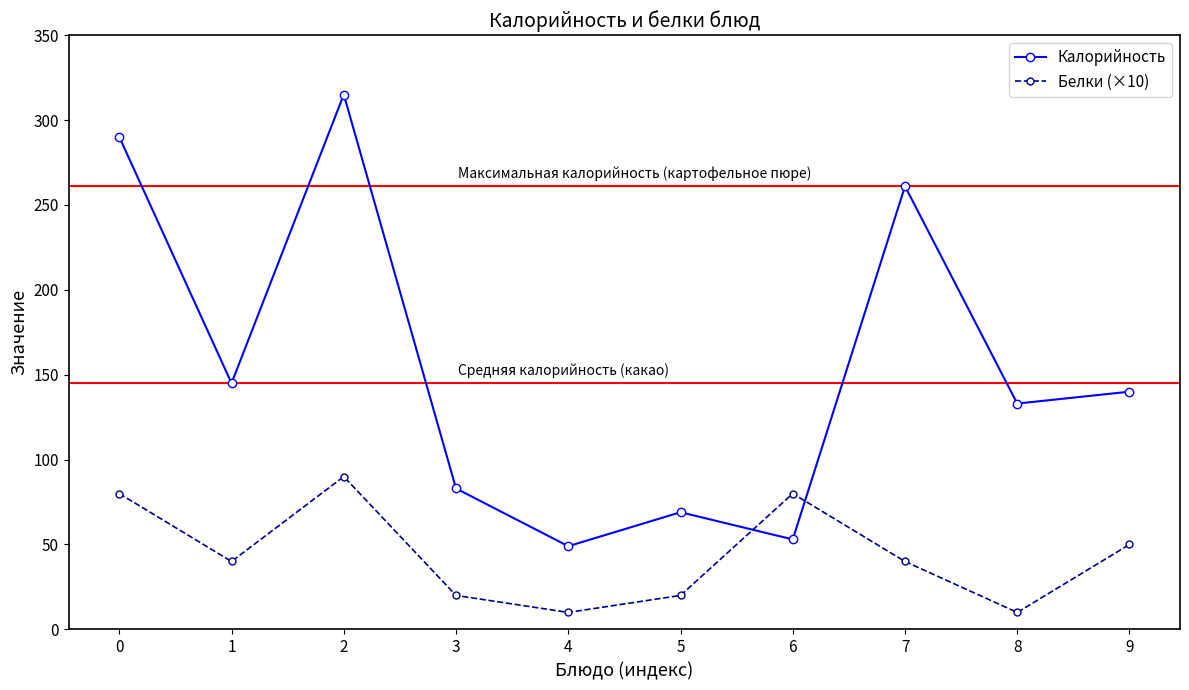

Which series changed the most between 0 and 9?

Калорийность